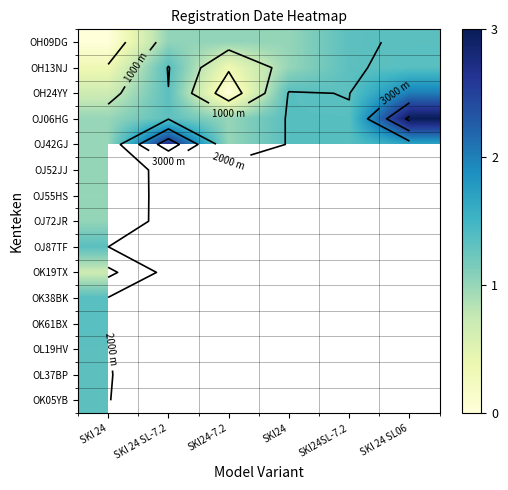

Between SKI 24 SL-7.2 and SKI 24, which is larger?

SKI 24 SL-7.2